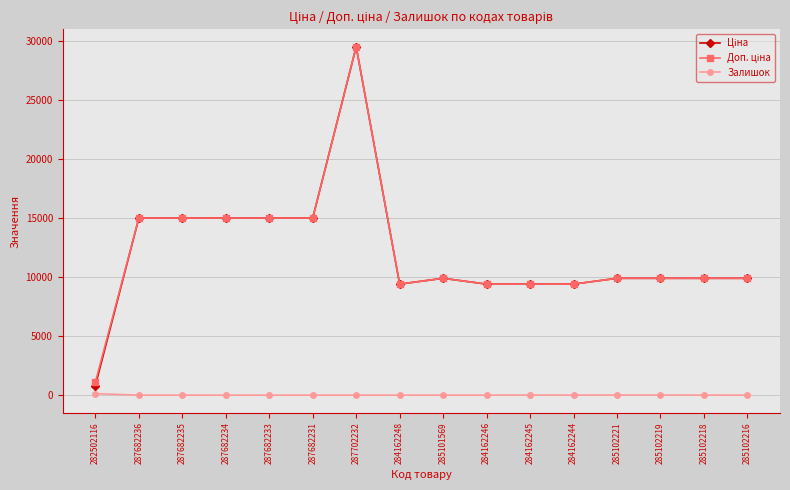

At which category is the sum across all series the highest?

287702232